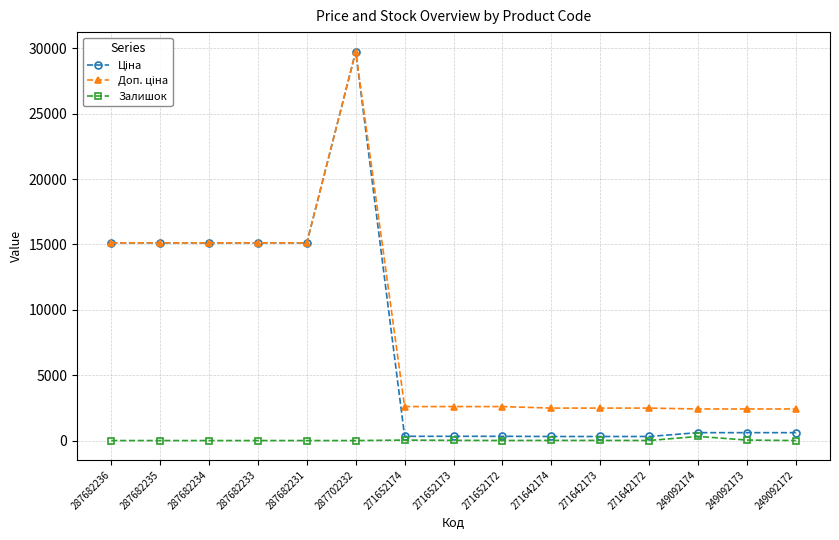

What is the label of the 13th point from the left?

249092174